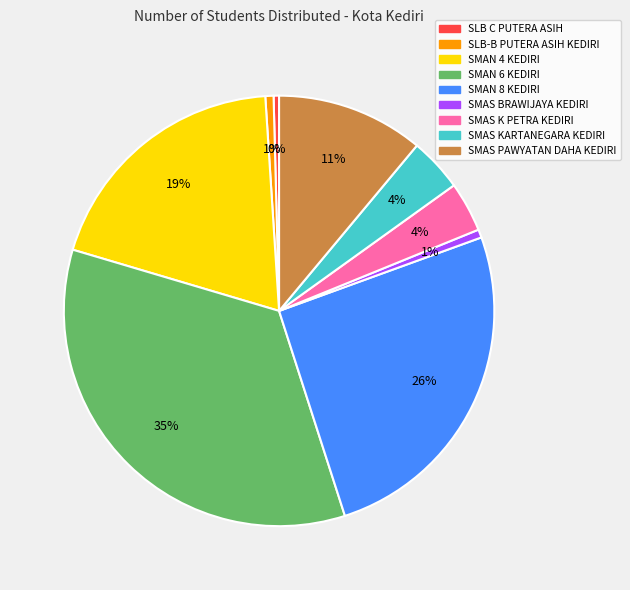

Is there a majority slice in this chart?

No